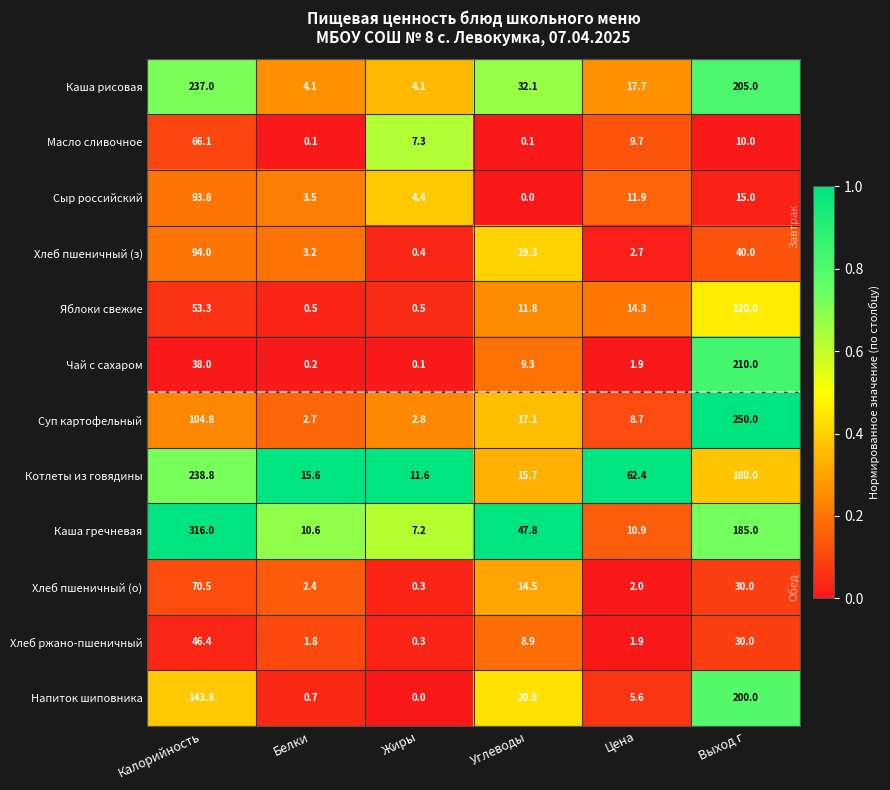

What is the spread (max minus min) of values at Калорийность?

278.0